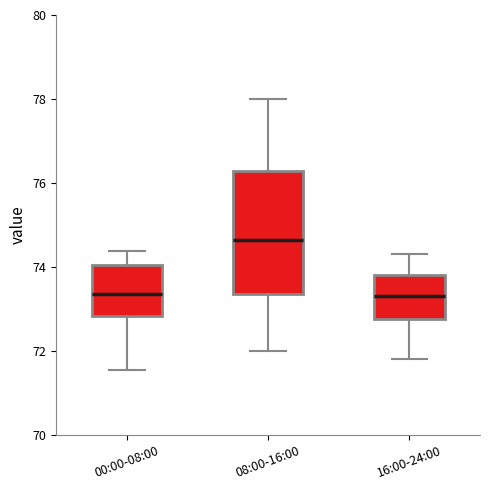

Which box is the tallest, from its lower edge to its upper edge?

08:00-16:00